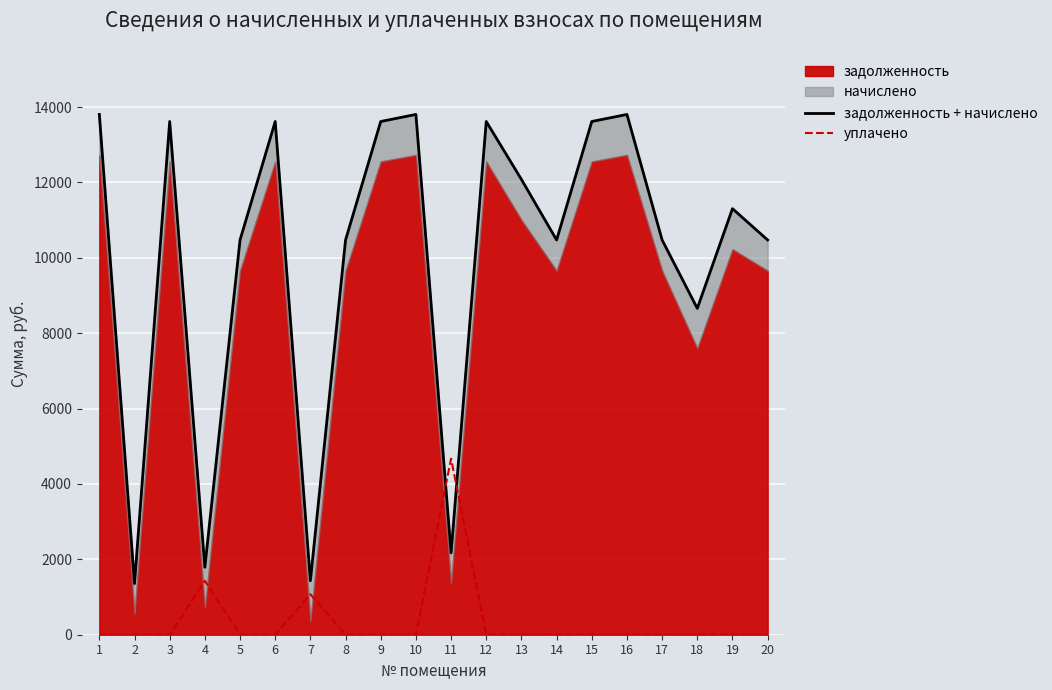

What is the total value across all series at 5?

10472.5